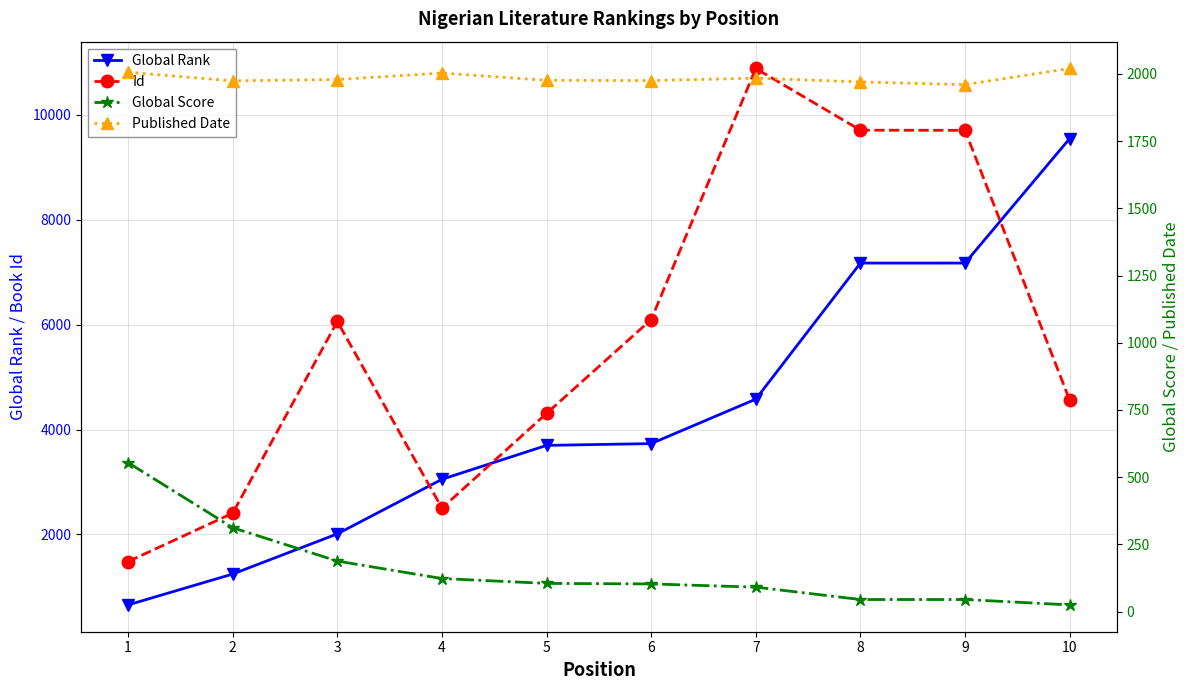

List the series in order of their peak value, highest first.

Id, Global Rank, Published Date, Global Score